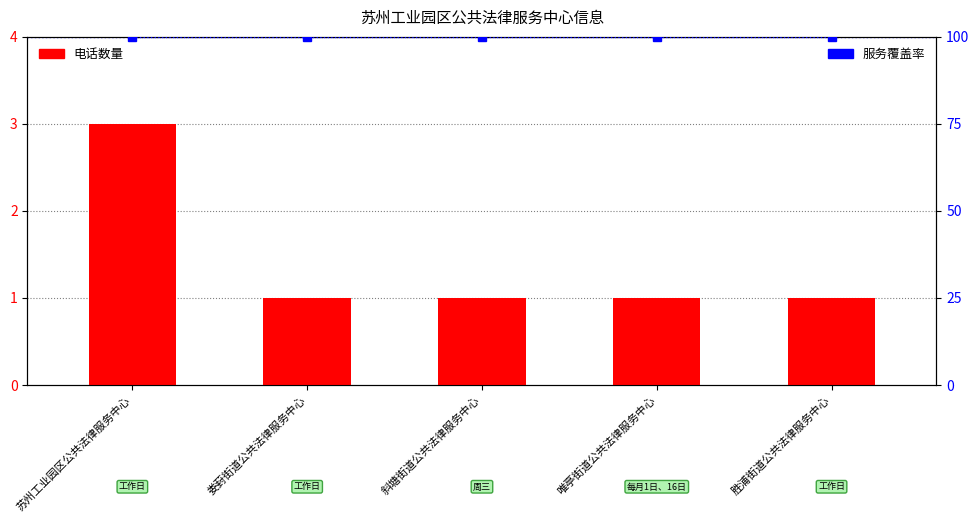

Which category has the lowest value in the 服务覆盖率 series?

苏州工业园区公共法律服务中心